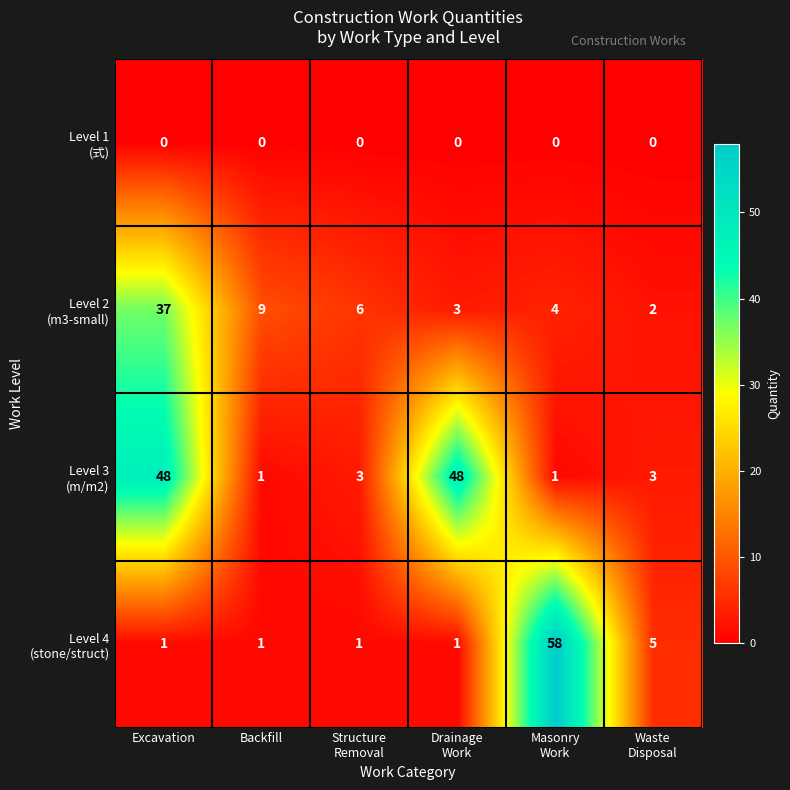

At which category is the sum across all series the highest?

Excavation